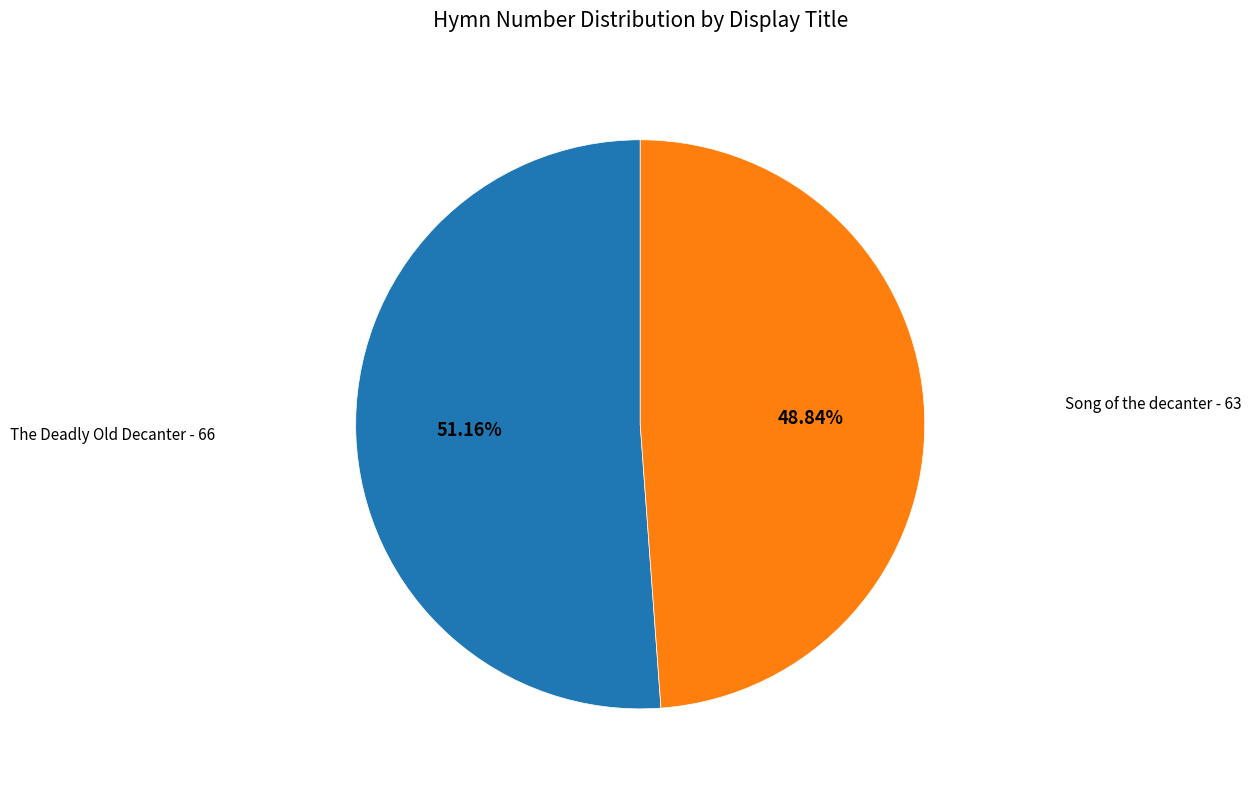

What is the majority slice?

The Deadly Old Decanter